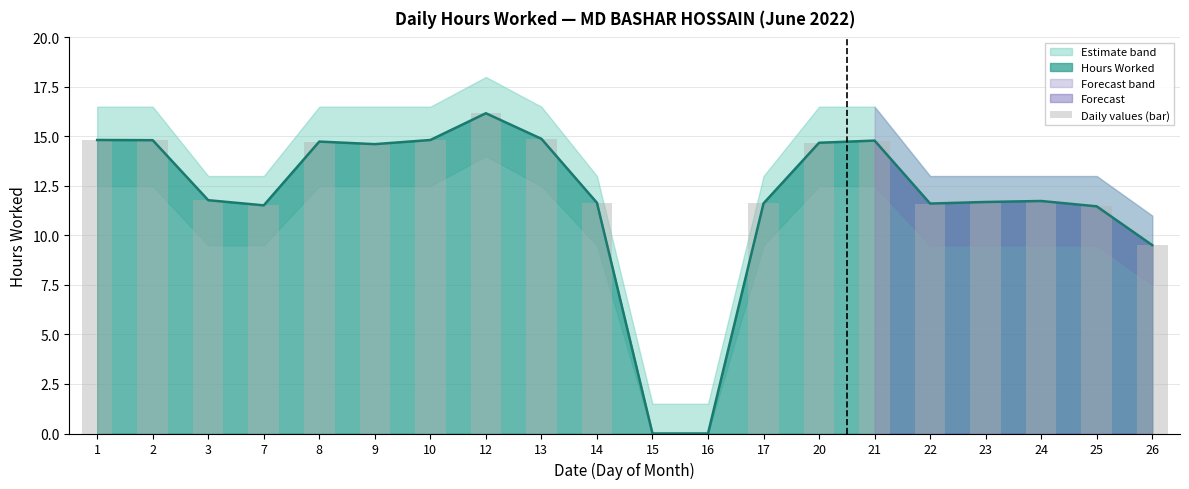

Reading right to left, transcribe all the data shown in this chart.

26=9.5	25=11.5	24=11.7	23=11.7	22=11.6	21=14.8	20=14.7	17=11.6	16=0.0	15=0.0	14=11.7	13=14.9	12=16.2	10=14.8	9=14.6	8=14.7	7=11.5	3=11.8	2=14.8	1=14.8